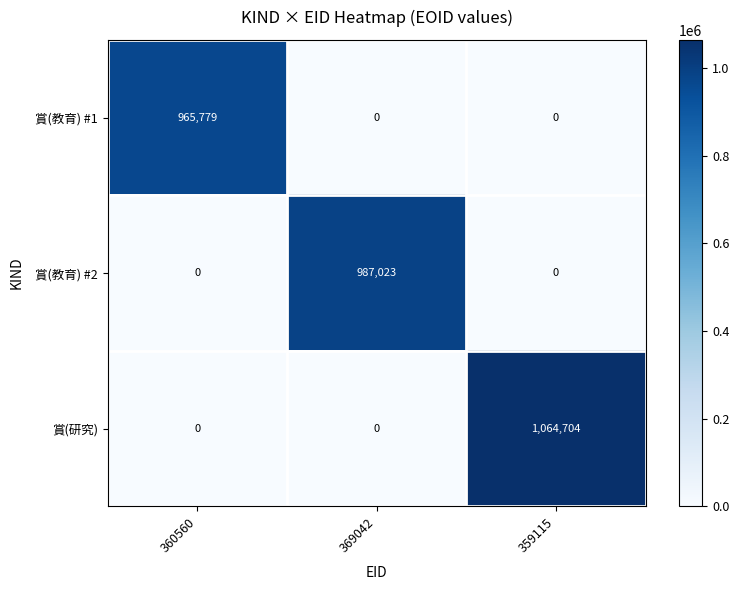

Reading right to left, transcribe all the data shown in this chart.

賞(教育) #1: 0	0	965779
賞(教育) #2: 0	987023	0
賞(研究): 1064704	0	0